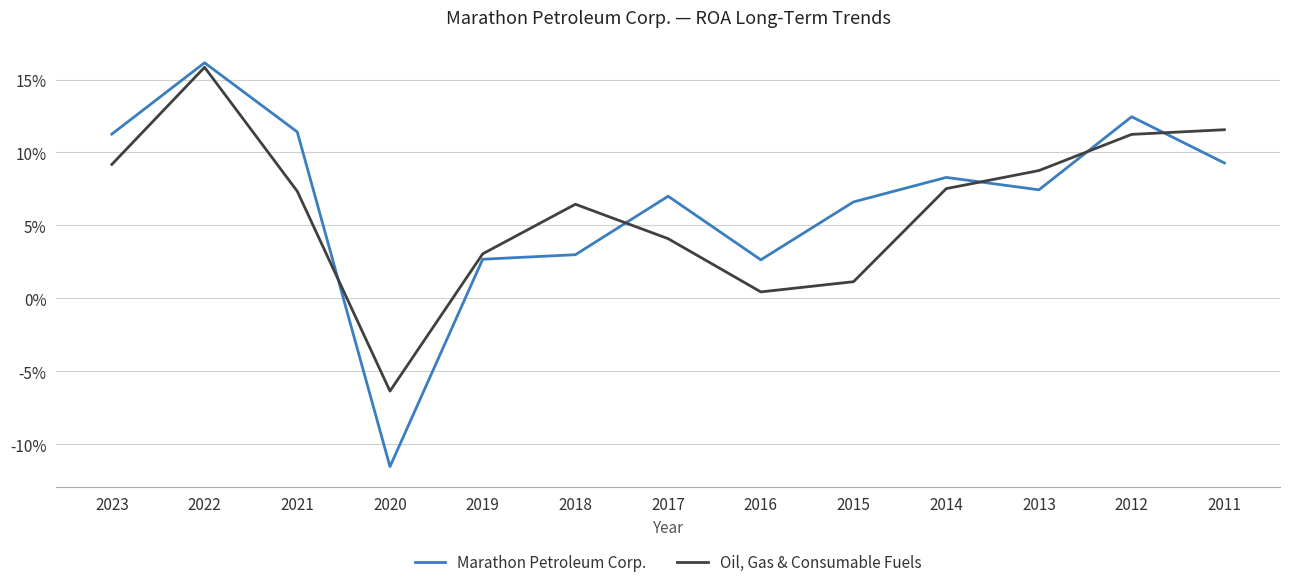

Reading left to right, what are all the values shown in this chart?

Marathon Petroleum Corp.: 2023=0.1	2022=0.2	2021=0.1	2020=-0.1	2019=0.0	2018=0.0	2017=0.1	2016=0.0	2015=0.1	2014=0.1	2013=0.1	2012=0.1	2011=0.1
Oil, Gas & Consumable Fuels: 2023=0.1	2022=0.2	2021=0.1	2020=-0.1	2019=0.0	2018=0.1	2017=0.0	2016=0.0	2015=0.0	2014=0.1	2013=0.1	2012=0.1	2011=0.1